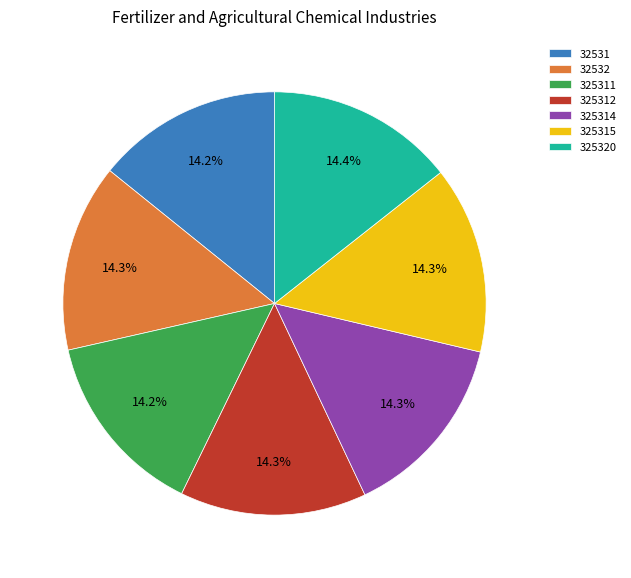

True or false: 32532 accounts for 14% of the total.

True